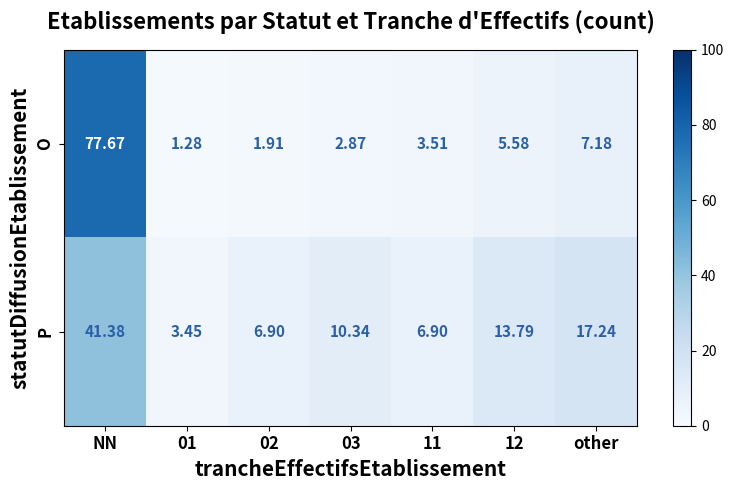

List the series in order of their peak value, highest first.

O, P